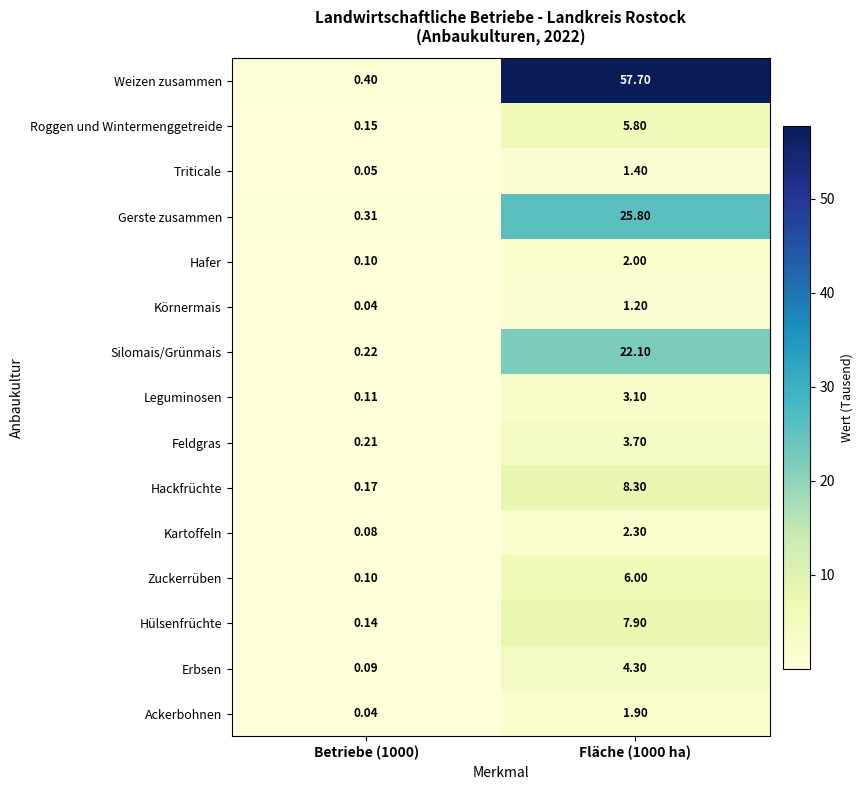

Which series has the largest total across all categories?

Weizen zusammen